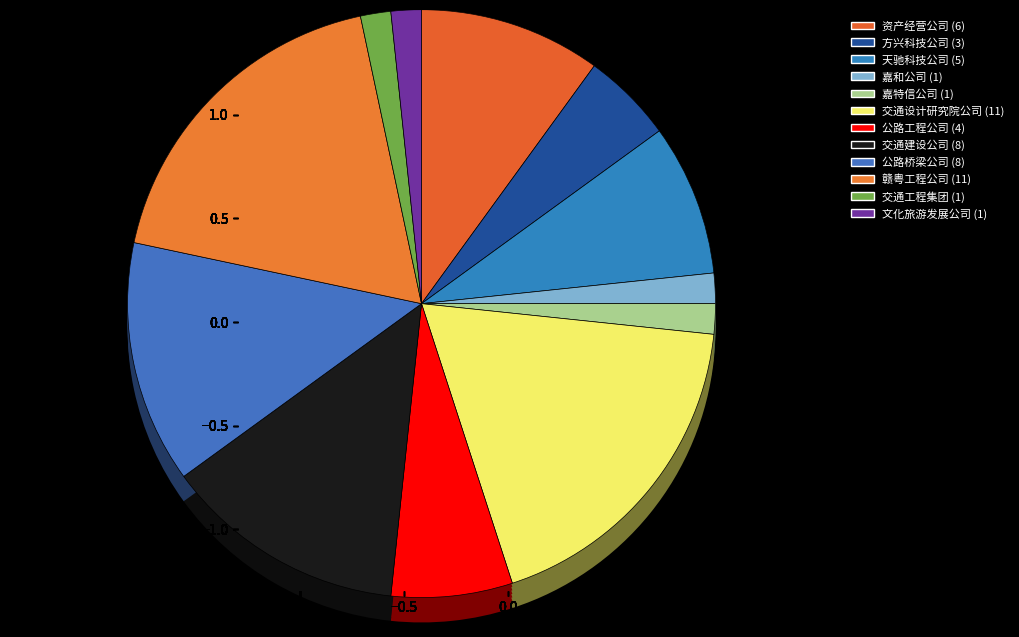

Is 嘉特信公司 the majority of the pie?

No